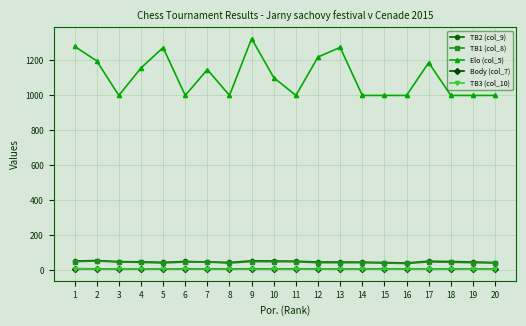

How many series are shown in this chart?

5